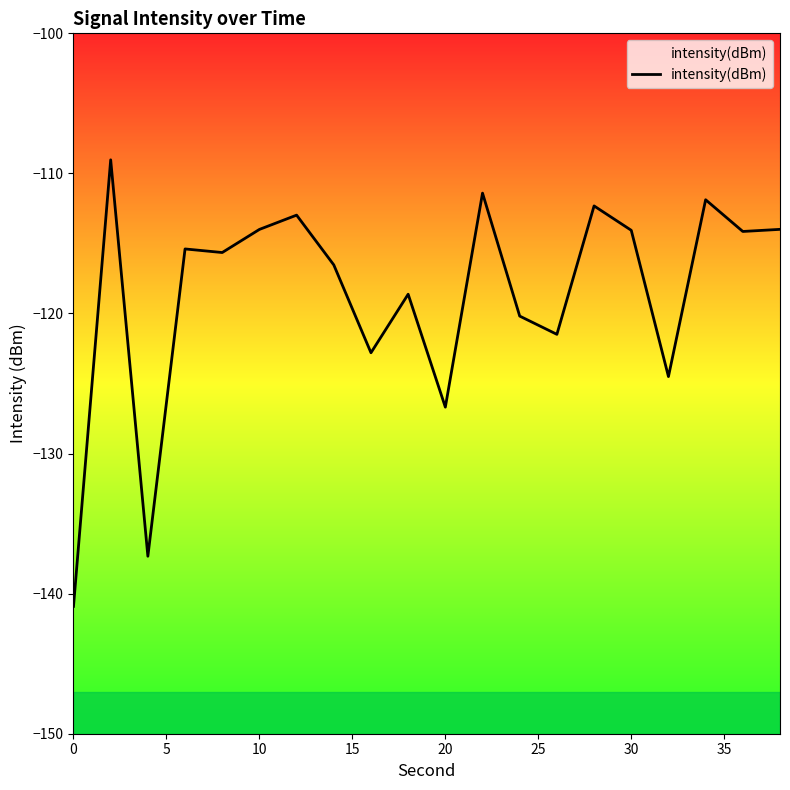

What is the greatest value displayed?

-109.0